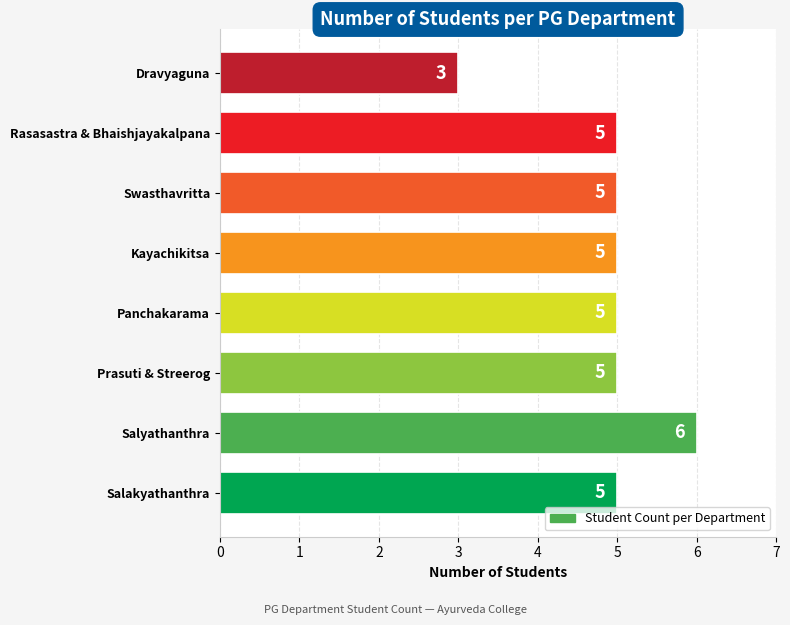

Read the value at Salakyathanthra.

5